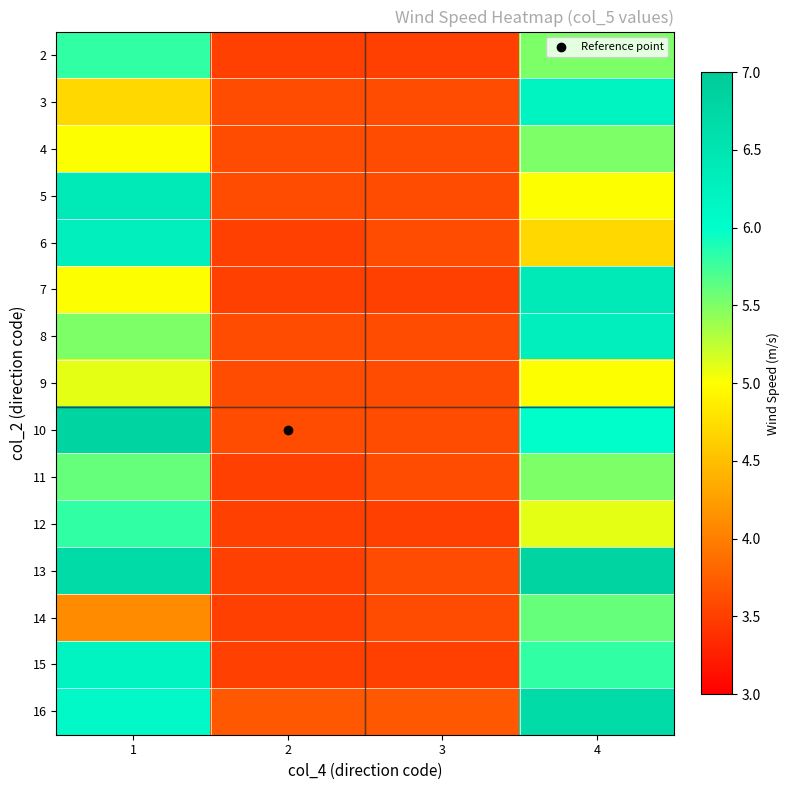

Between 1 and 2, which series saw the biggest shift?

13